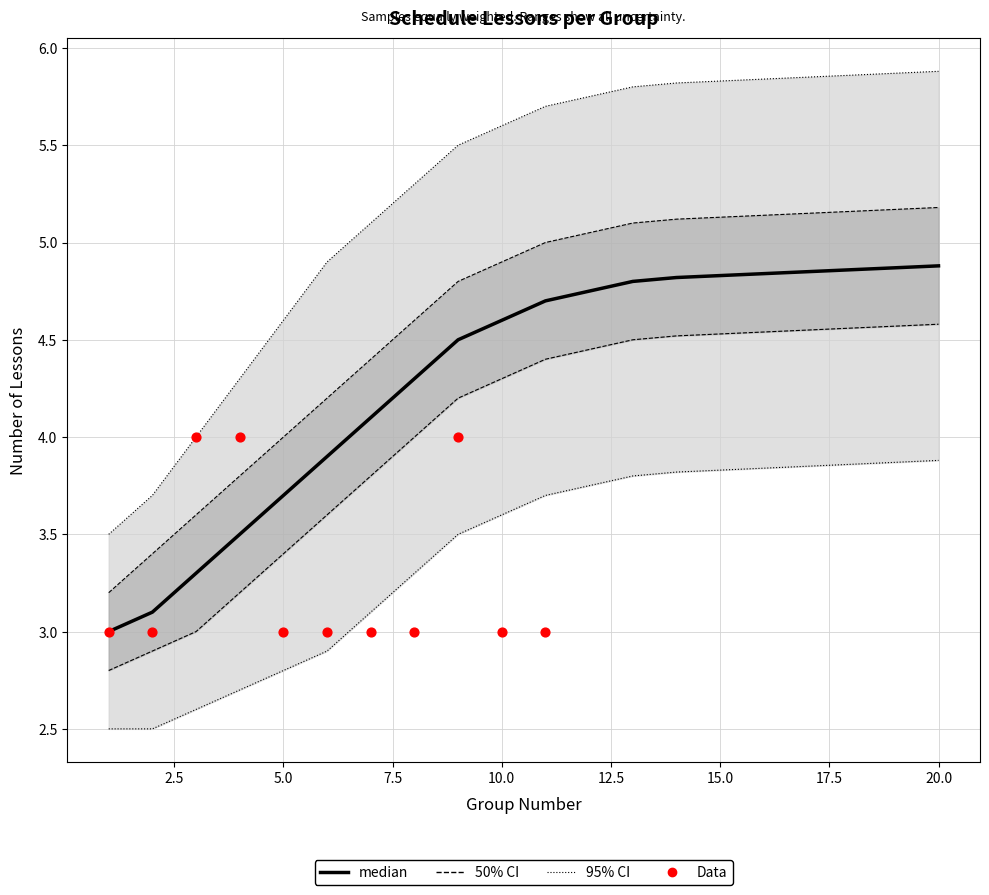

At how many categories does at least one series exceed 5?

14